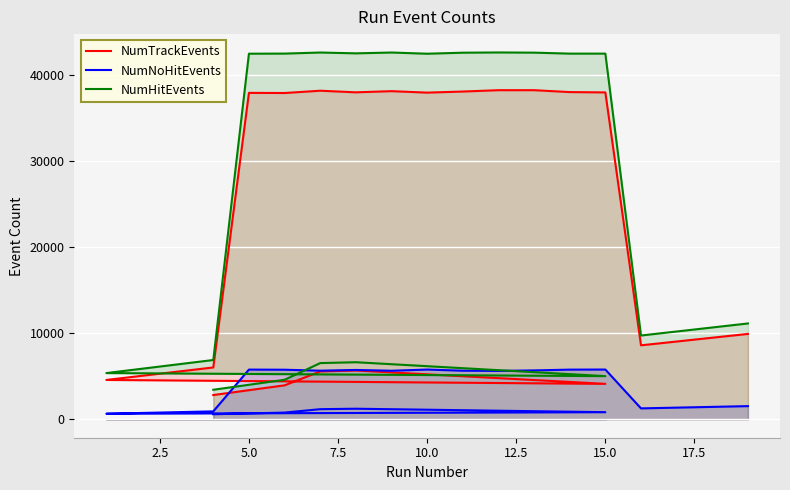

How many distinct data groups are displayed?

3